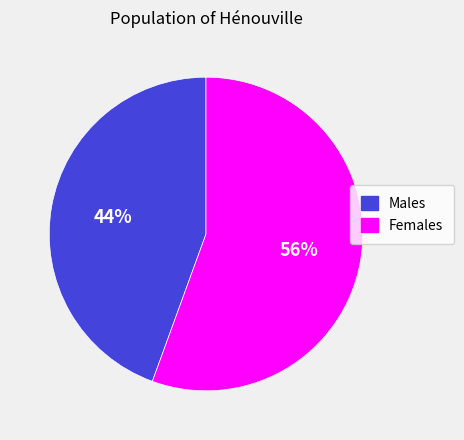

To the nearest percent, what is the average slice percentage?

50%